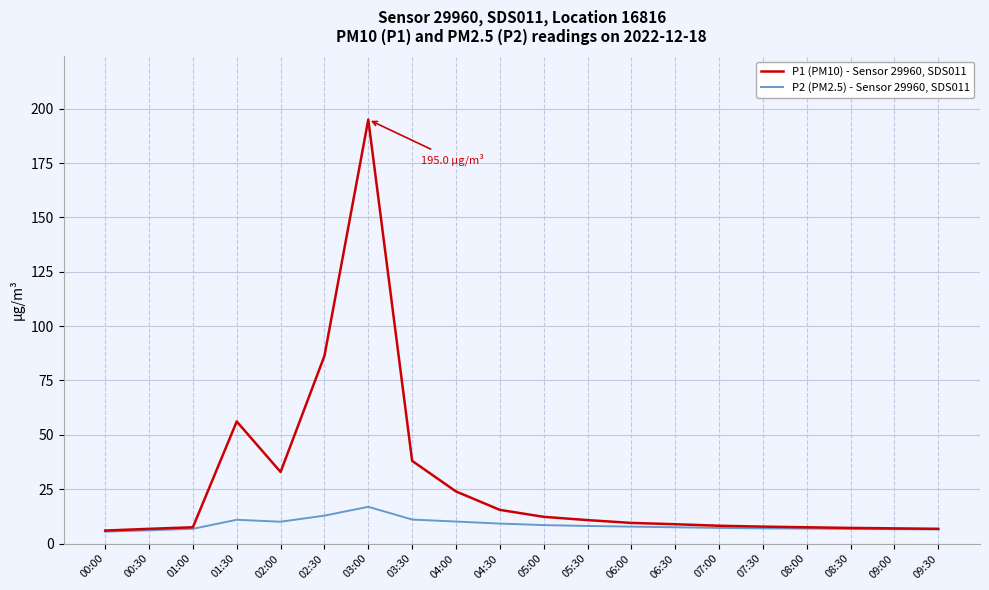

What is the maximum value shown in the chart?

195.0